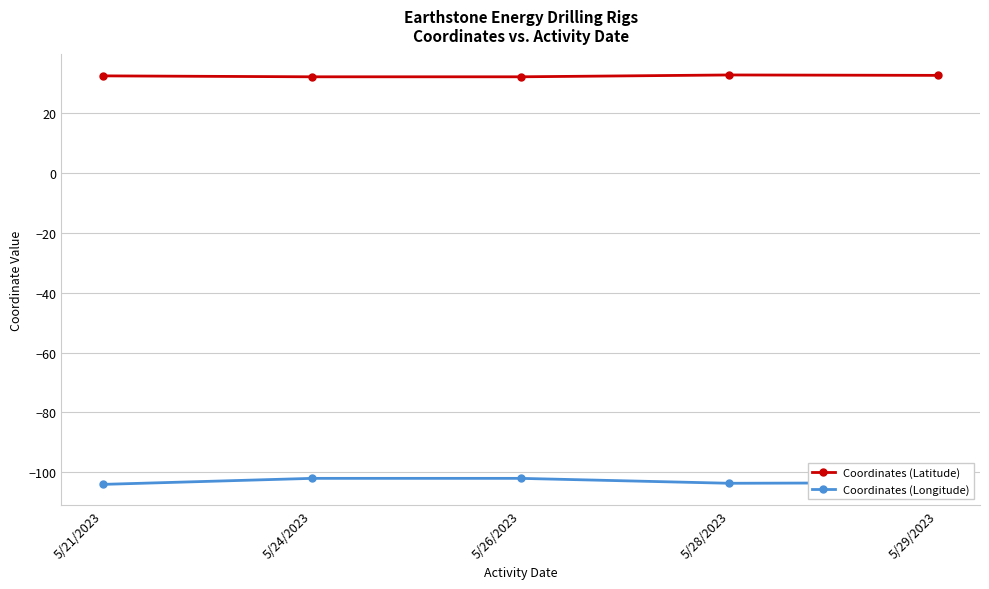

At 5/24/2023, list the series in order from smallest to largest.

Coordinates (Longitude), Coordinates (Latitude)